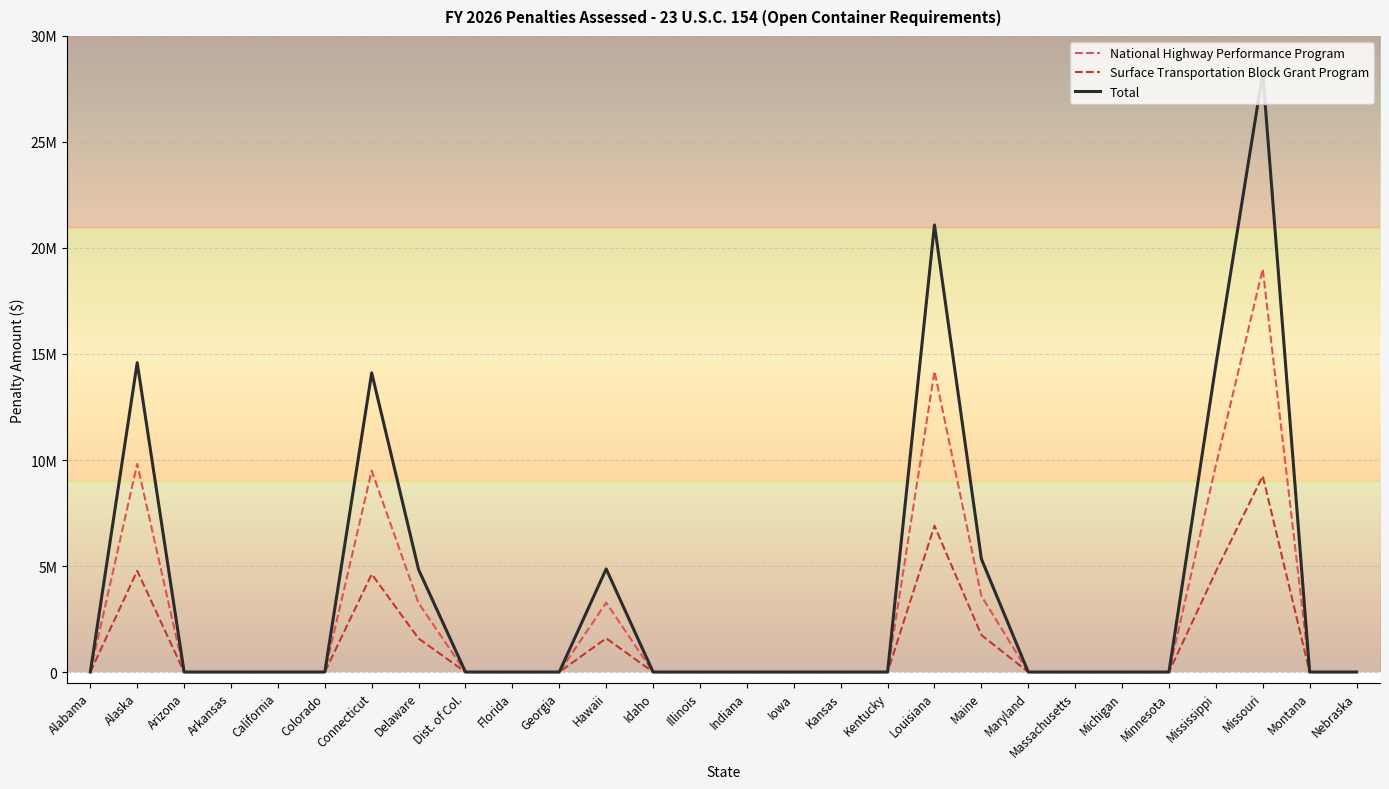

True or false: Total and National Highway Performance Program intersect in this chart.

False